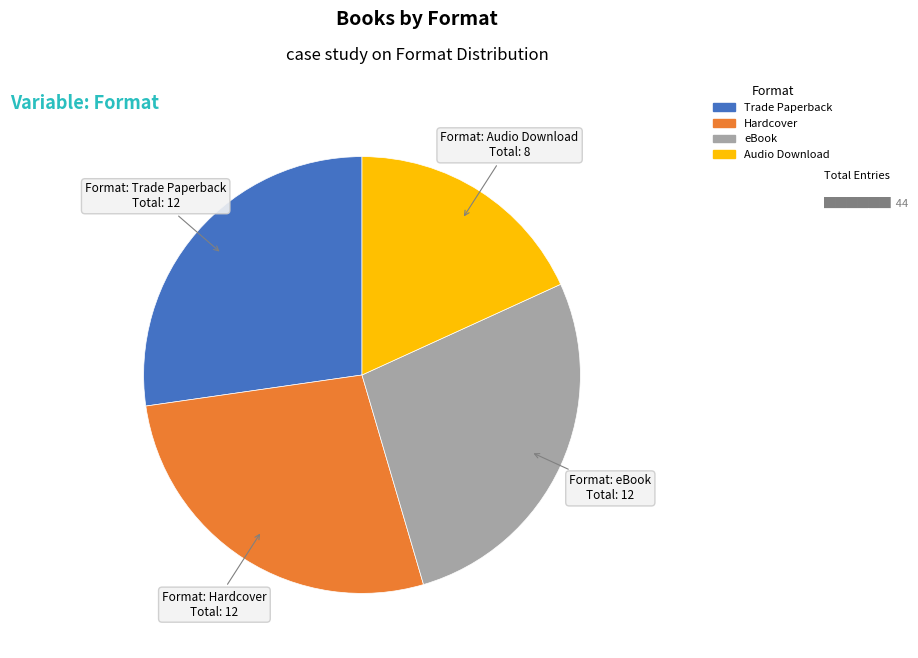

The Trade Paperback slice represents 18% of the pie. True or false?

False